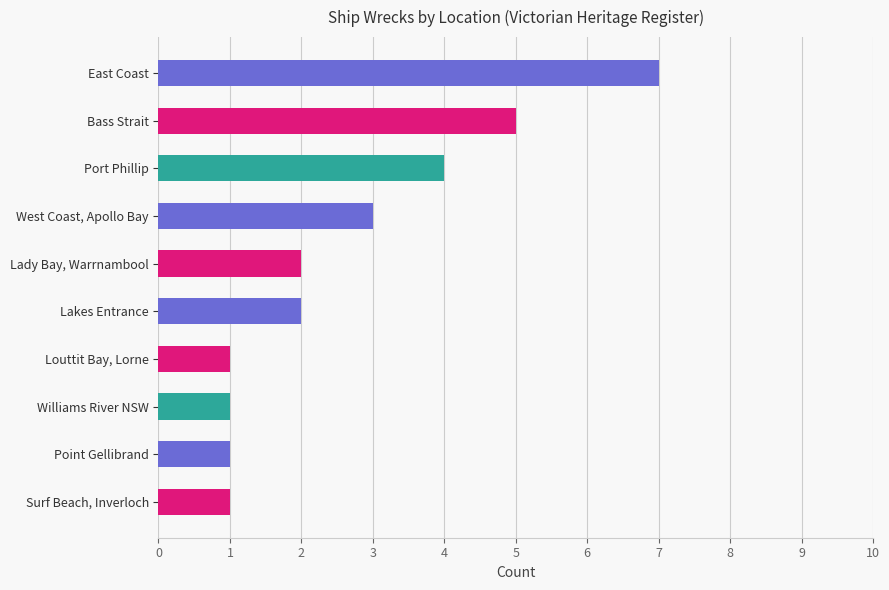

What is the average value?

3